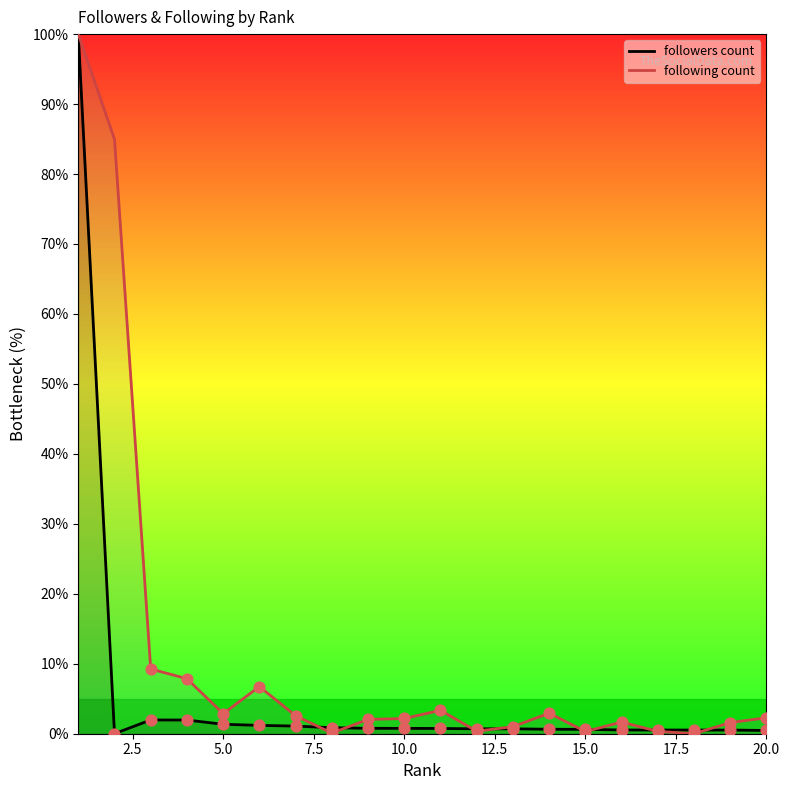

Which series contains the highest Y value?

followers count